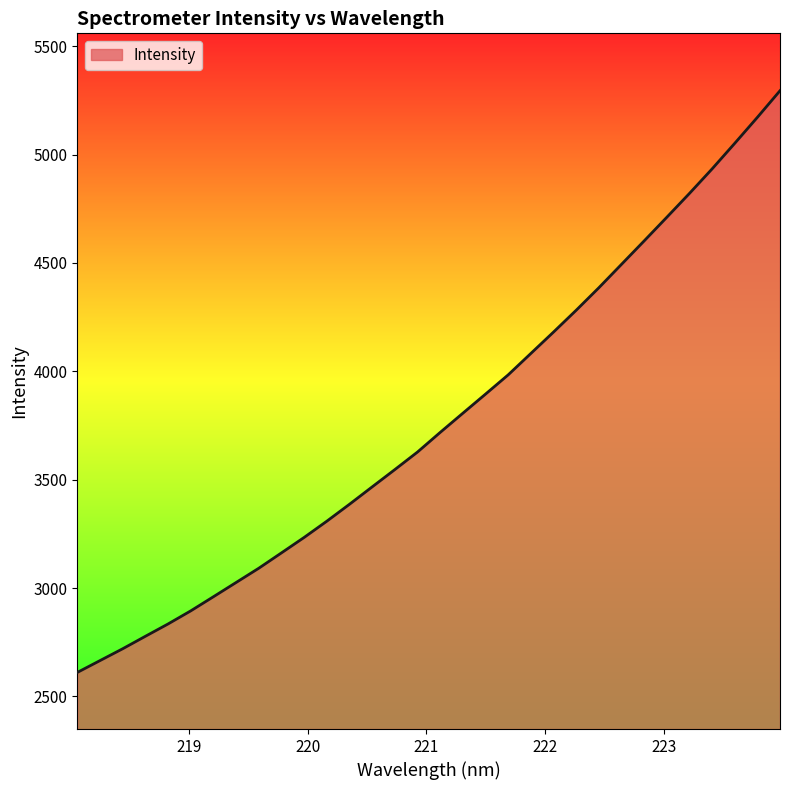

What is the maximum value shown in the chart?

5294.8